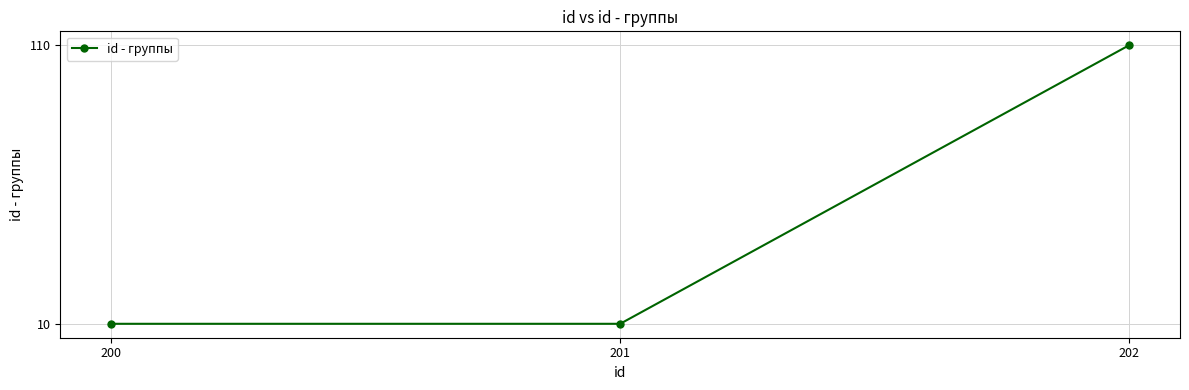

What is the difference between the maximum and minimum values?

100